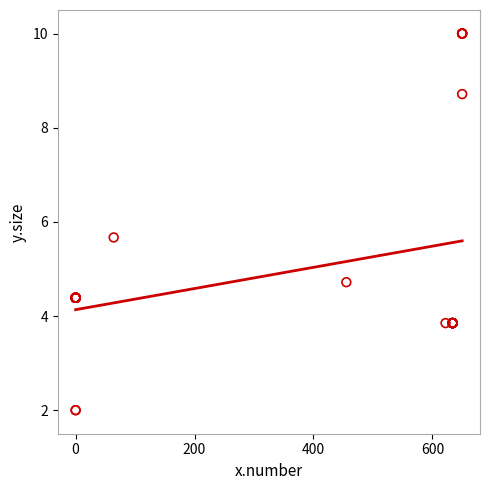

What Y value in the scatter plot is closest to 6?

5.7